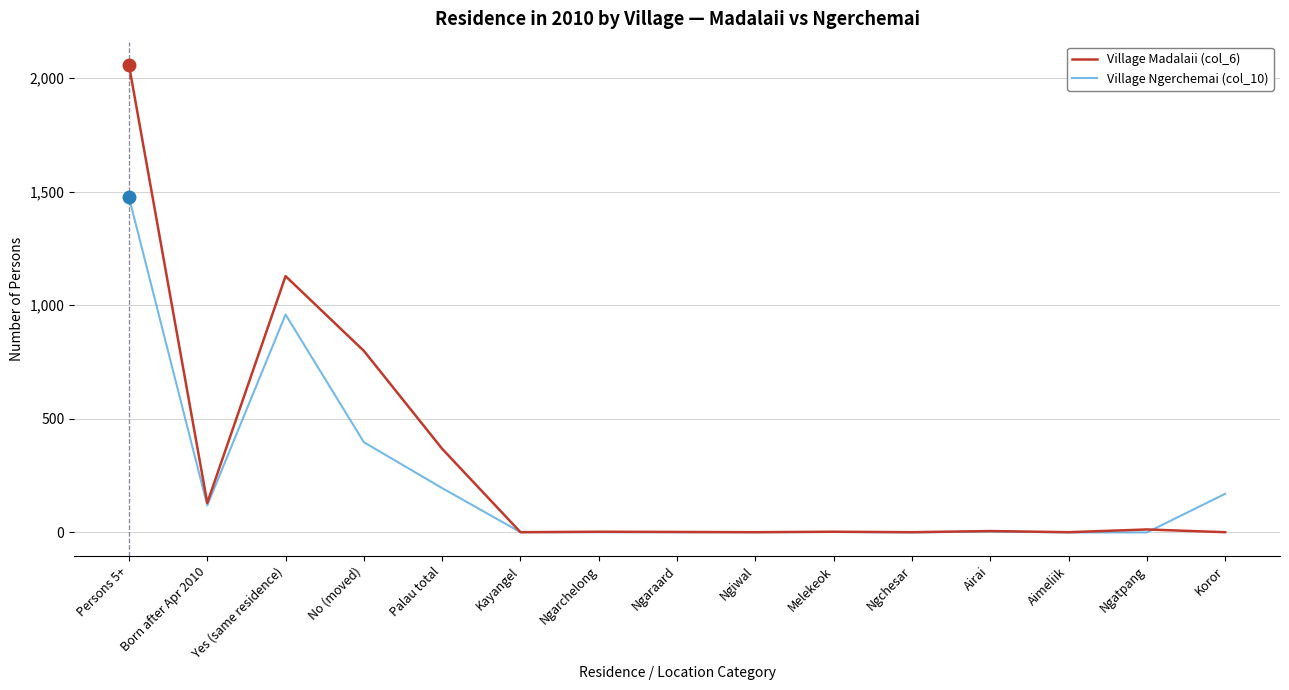

The Village Ngerchemai (col_10) series shows 1475 at Persons 5+. True or false?

True